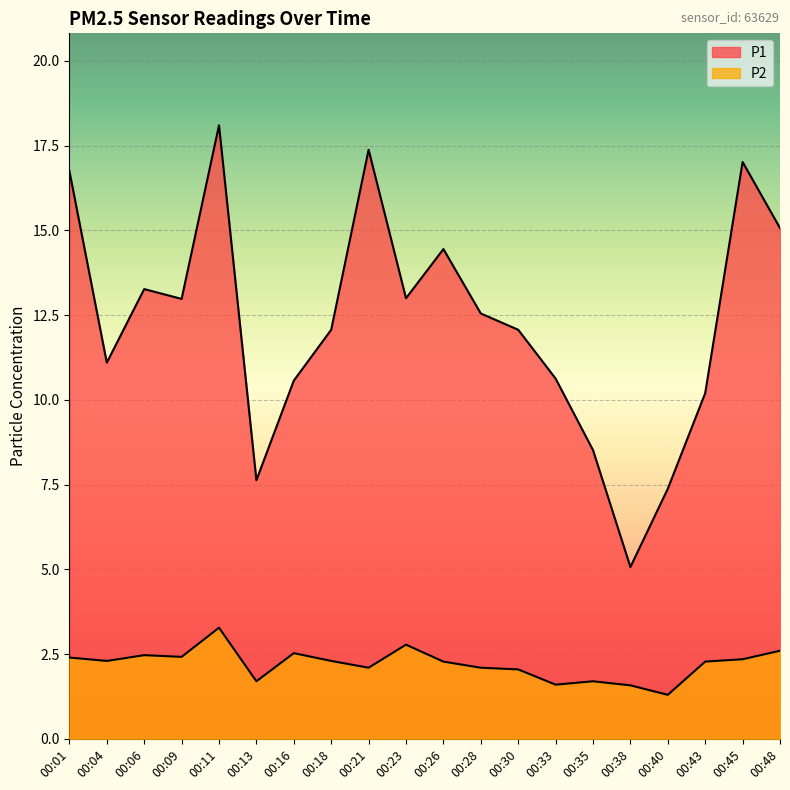

What is the value of the P1 point at the 6th from the left?

7.6